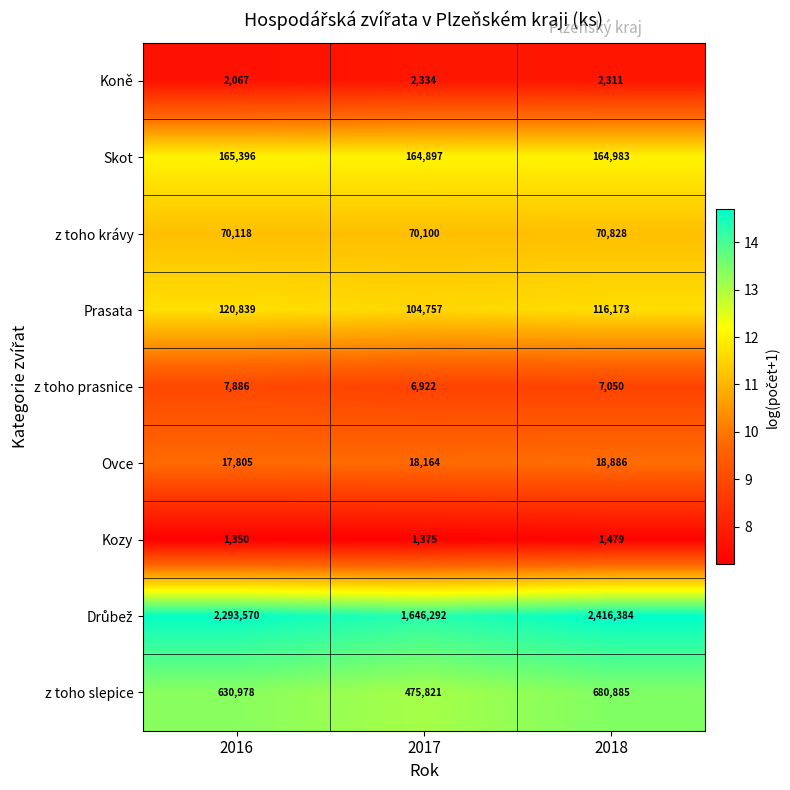

What value does the z toho krávy series have at 2017, to the nearest 10?

70100